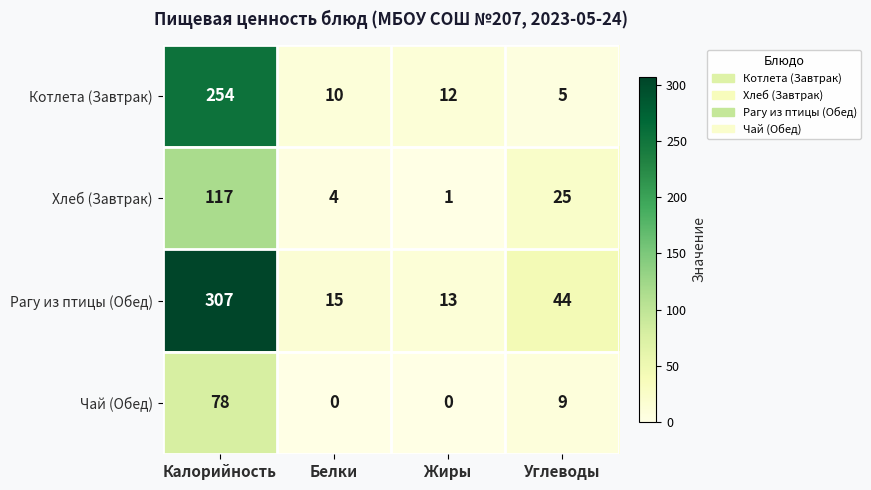

What is the maximum value shown in the chart?

307